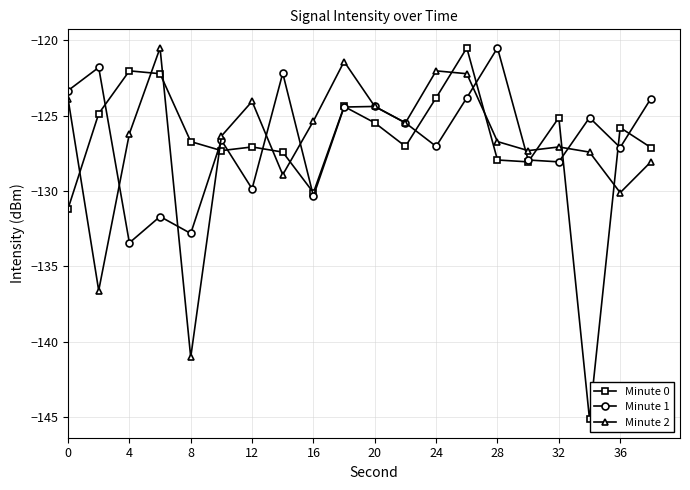

Does the chart display data point markers on the line(s)?

Yes